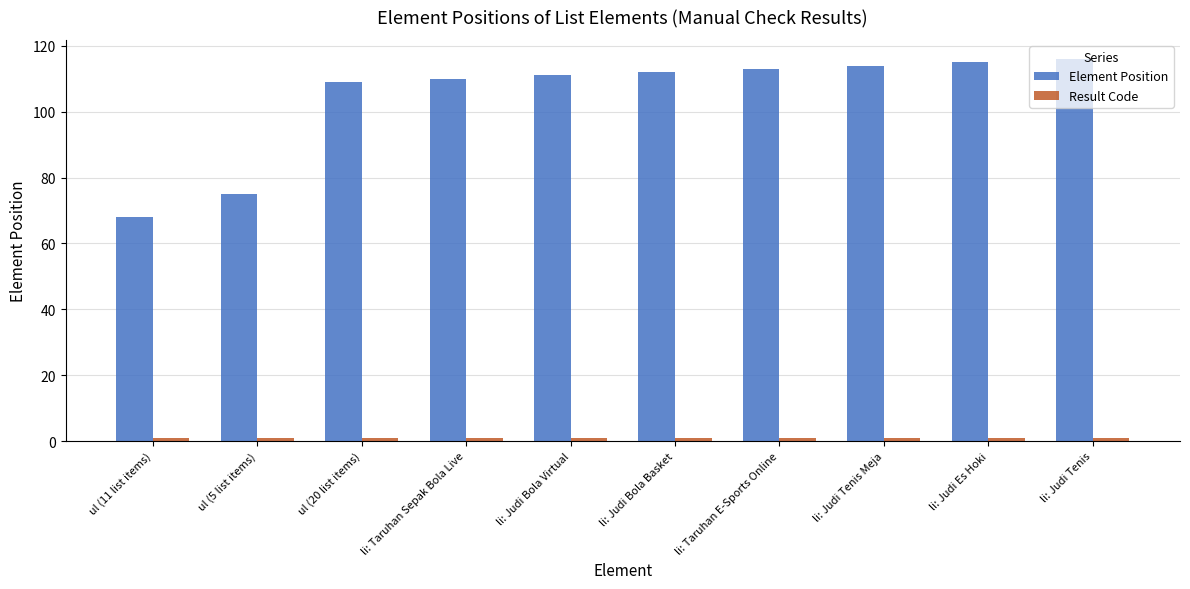

How many data points in Element Position are less than 112?

5